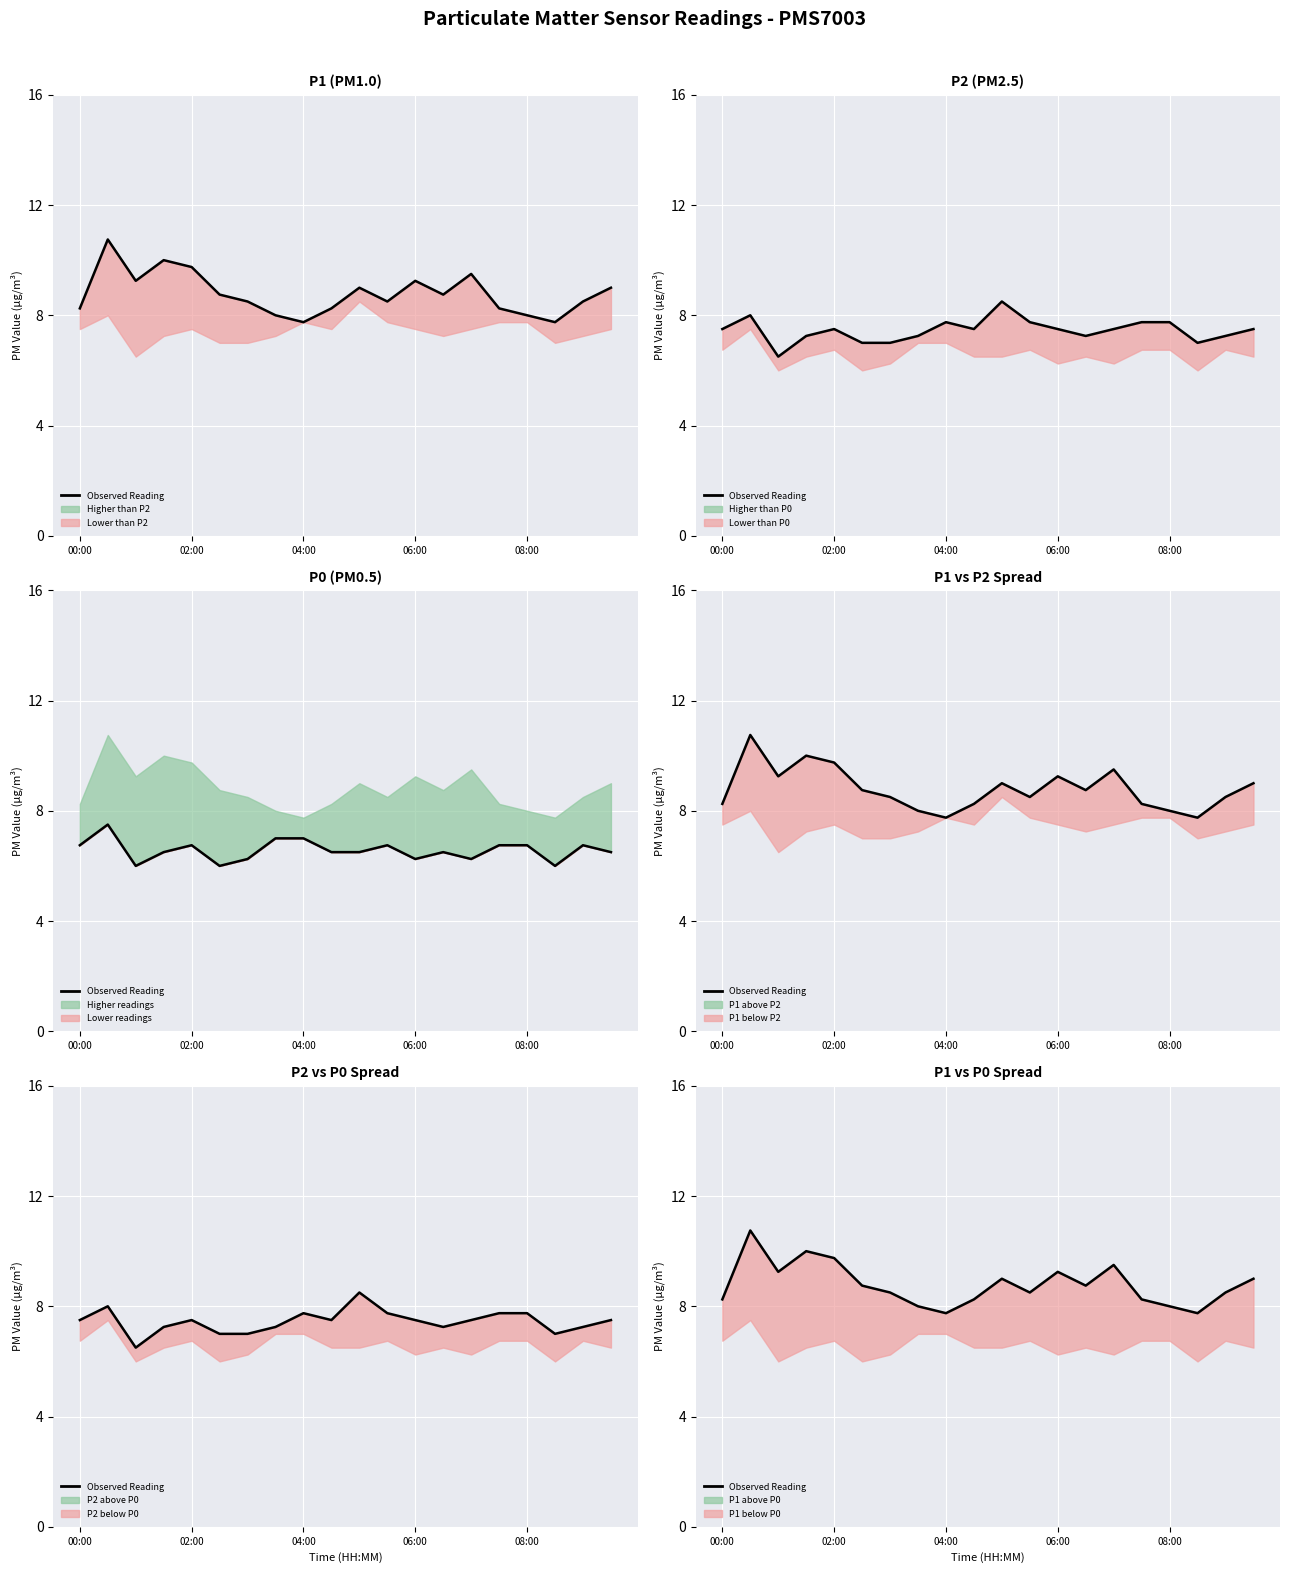

What is the greatest value displayed?

10.8